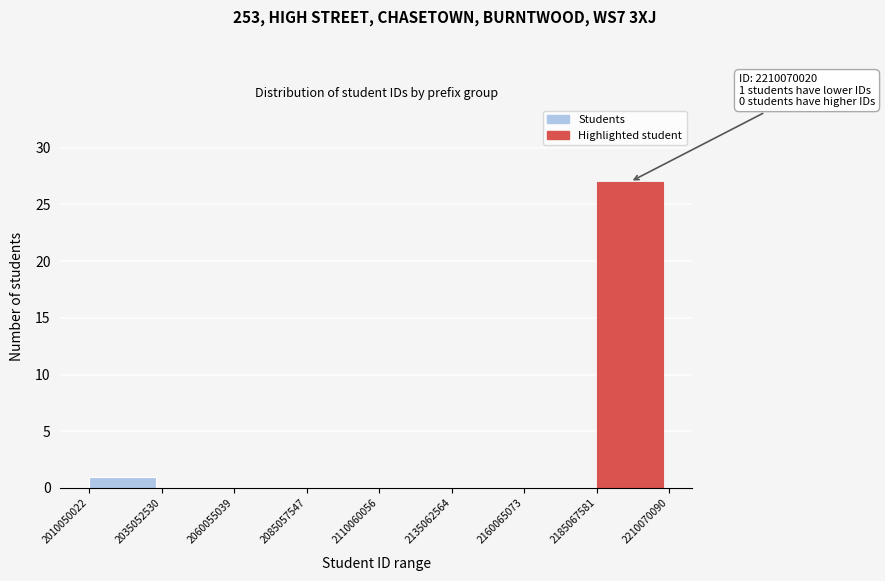

Over which range of the x-axis is the bar tallest?

2185067581 to 2210070090